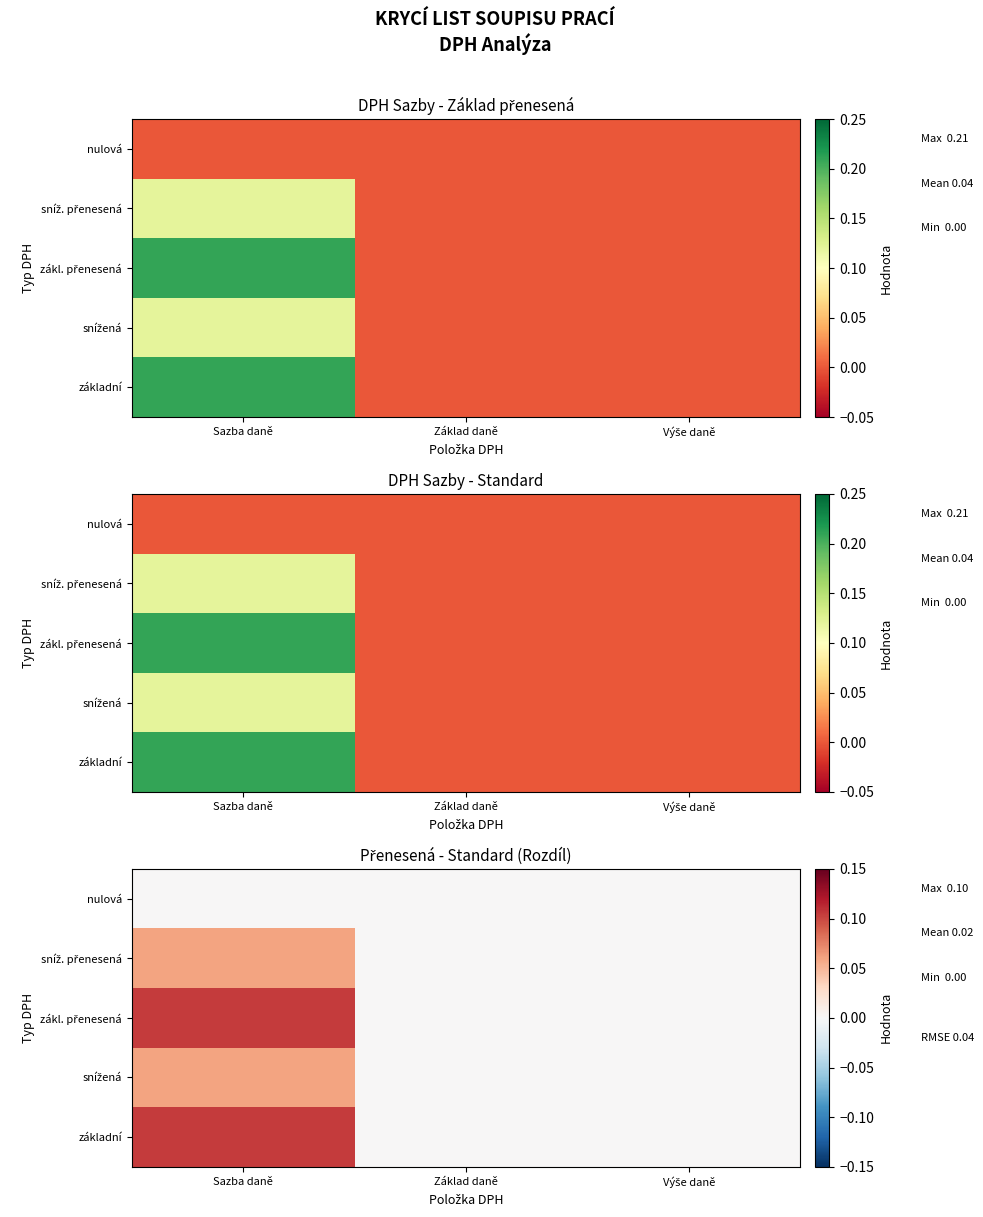

The value of zákl. přenesená at Sazba daně is 0.1. True or false?

True